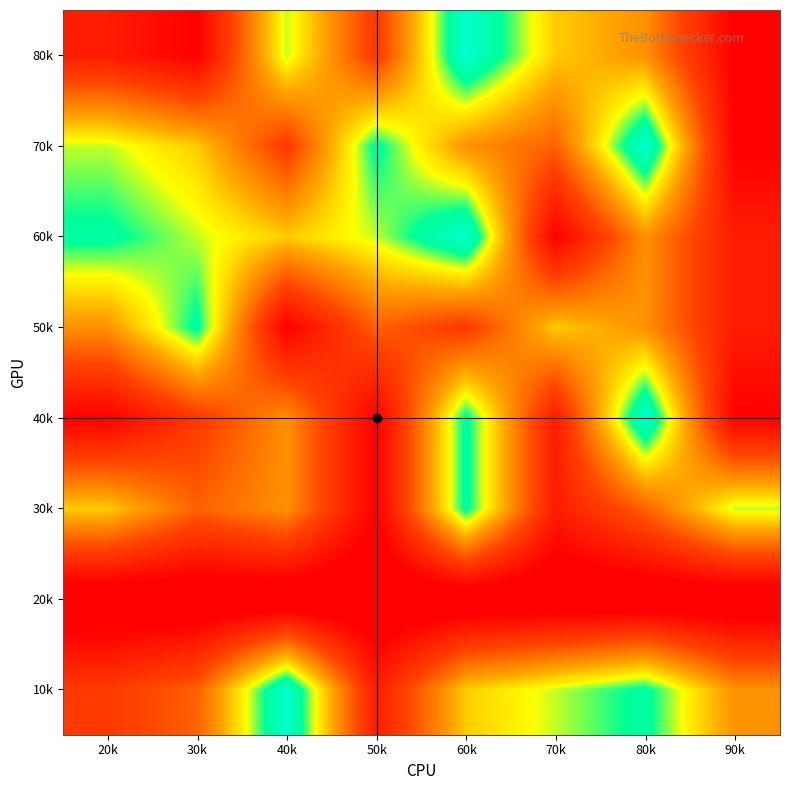

At which category is the sum across all series the highest?

60k